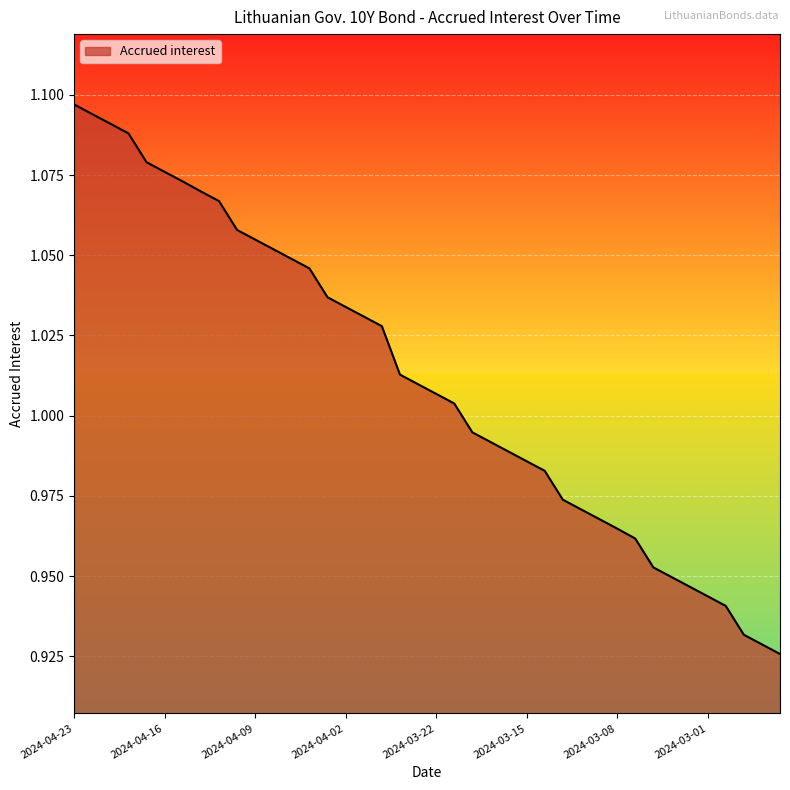

What is the difference between the maximum and second lowest values?

0.2